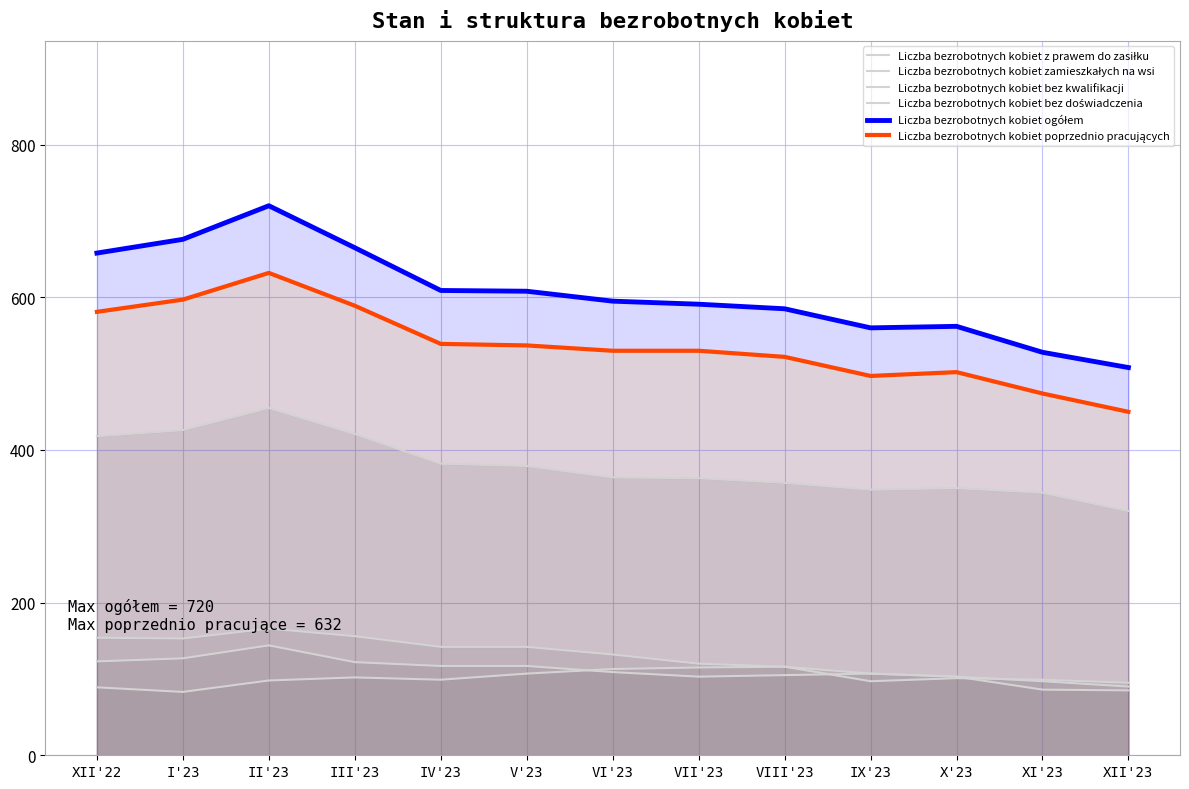

True or false: Liczba bezrobotnych kobiet ogółem has more than 2 interior local peaks.

False